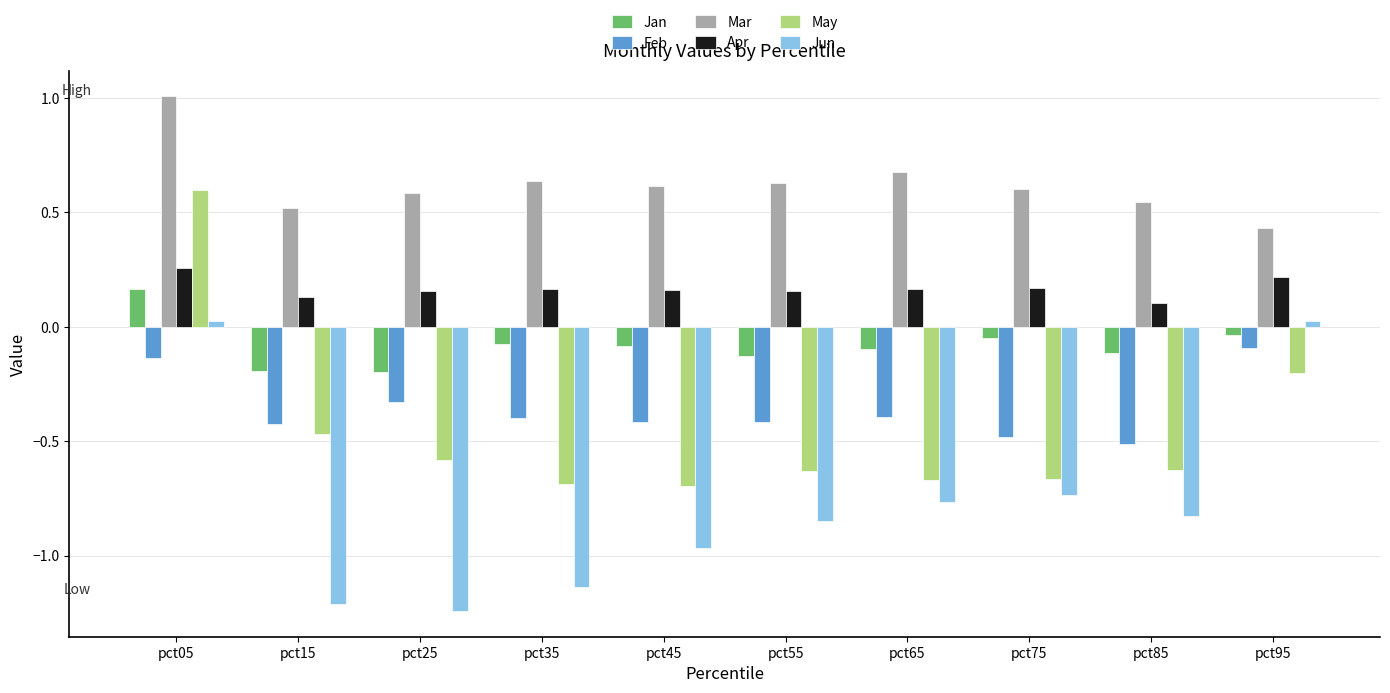

Which category has the highest value across all series?

pct05